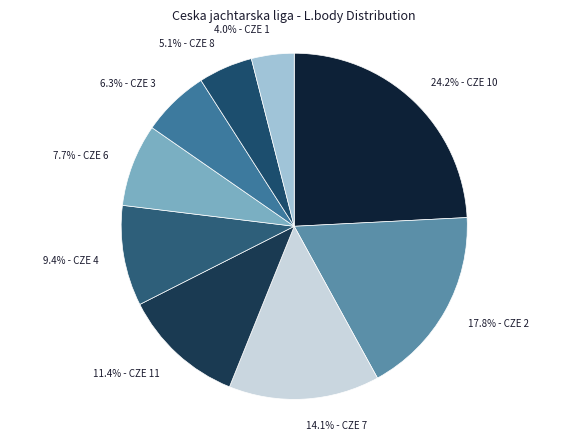

Is 9.4% - CZE 4 the majority of the pie?

No